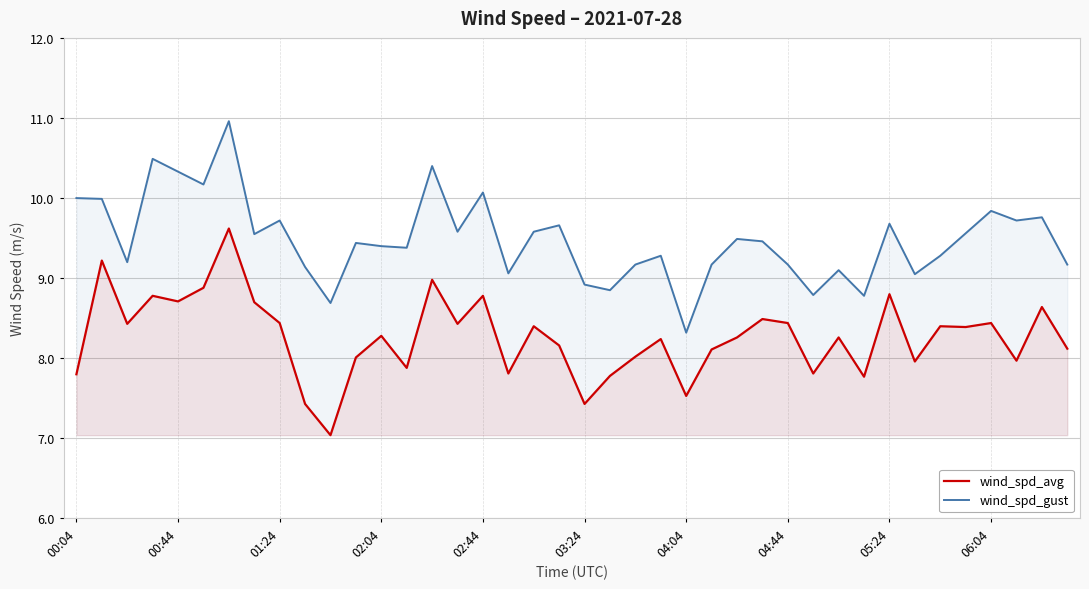

What are all the series names shown in the legend?

wind_spd_avg, wind_spd_gust